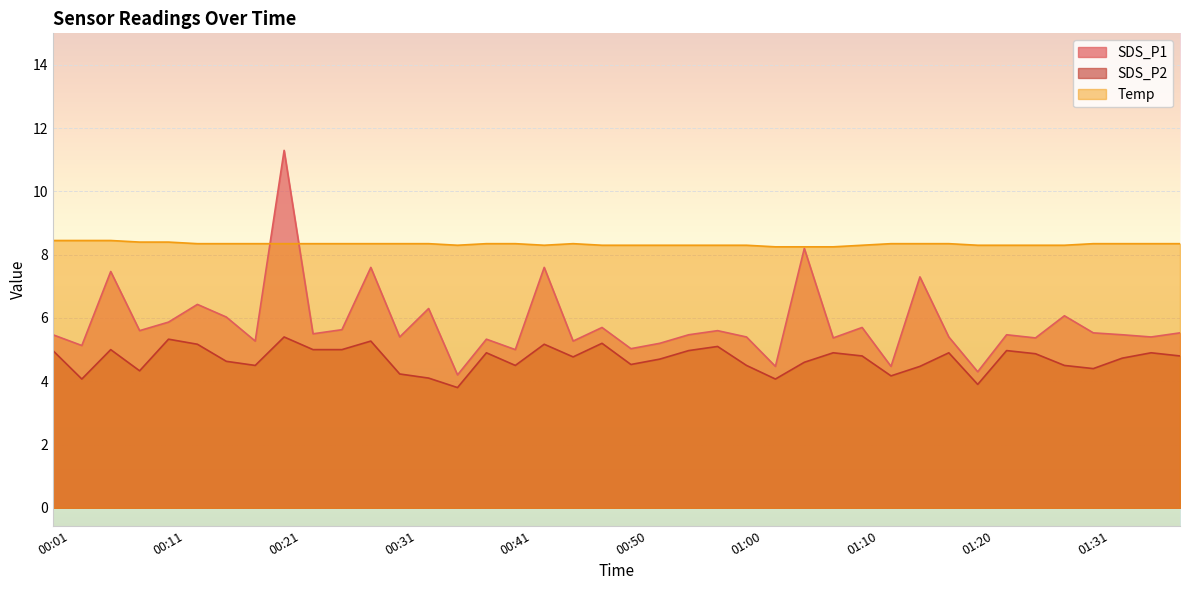

Between 00:28 and 00:53, which series saw the biggest shift?

SDS_P1